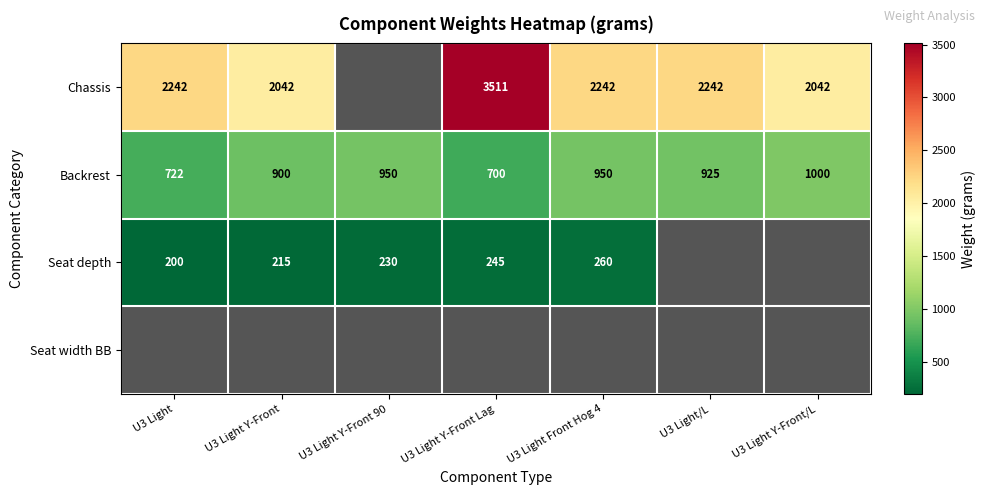

What is the greatest value displayed?

3511.0